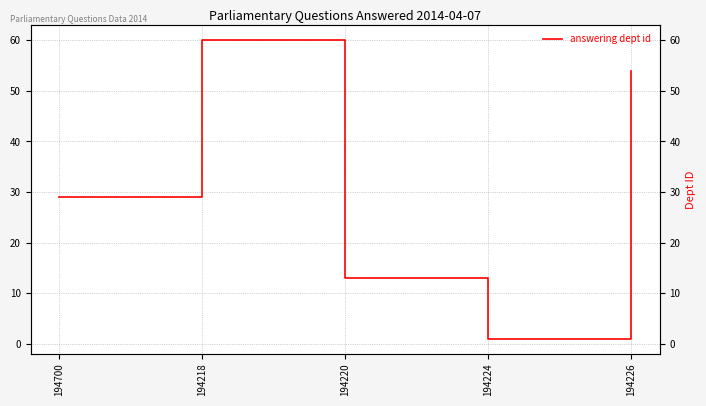

Reading right to left, extract all data points from this chart.

54	1	13	60	29